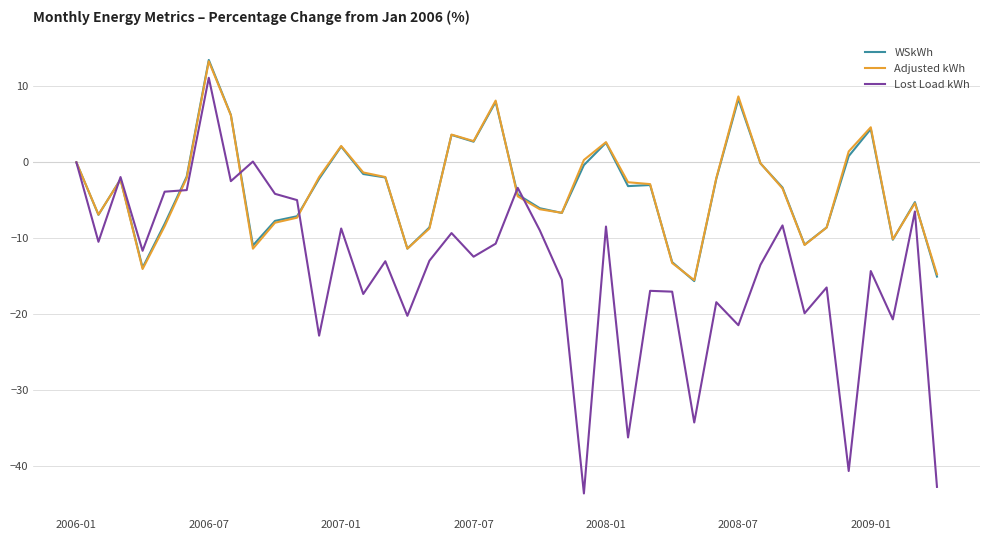

Which series has the widest spread of values?

Lost Load kWh